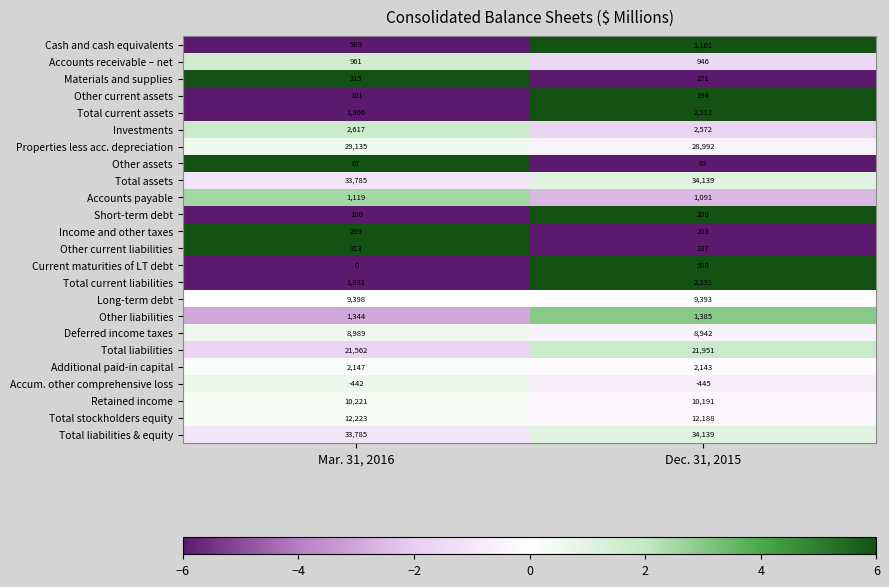

Rank the categories by Retained income value from lowest to highest.

Dec. 31, 2015, Mar. 31, 2016